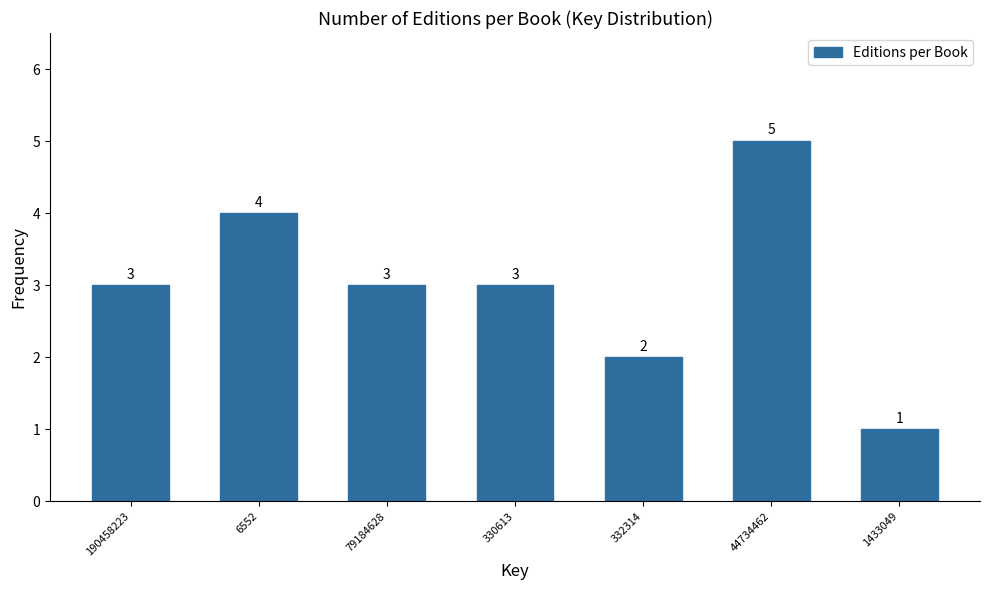

Reading left to right, list all the values displayed in this chart.

3	4	3	3	2	5	1